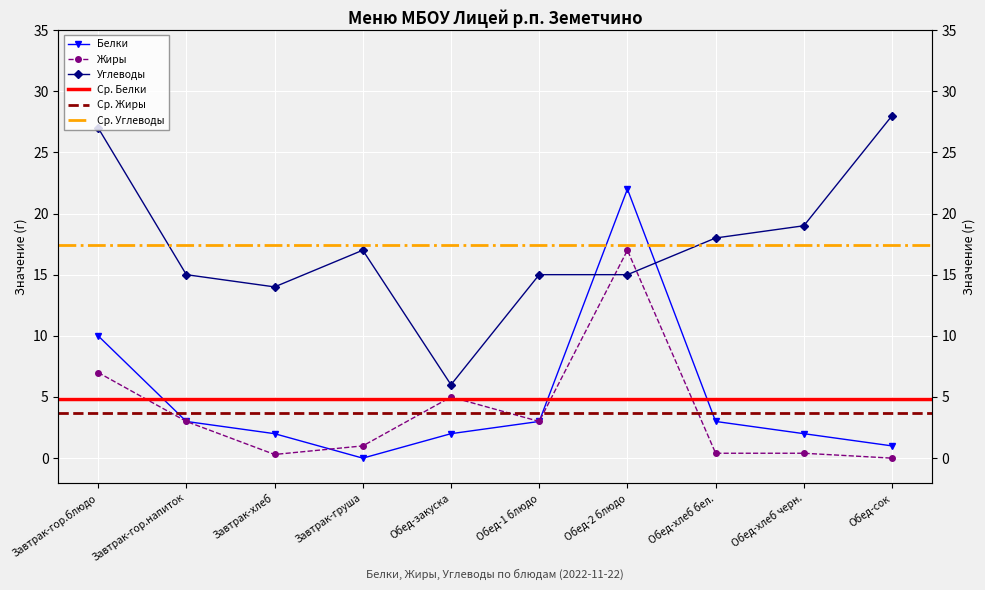

Which series has the largest range (max minus min)?

Белки